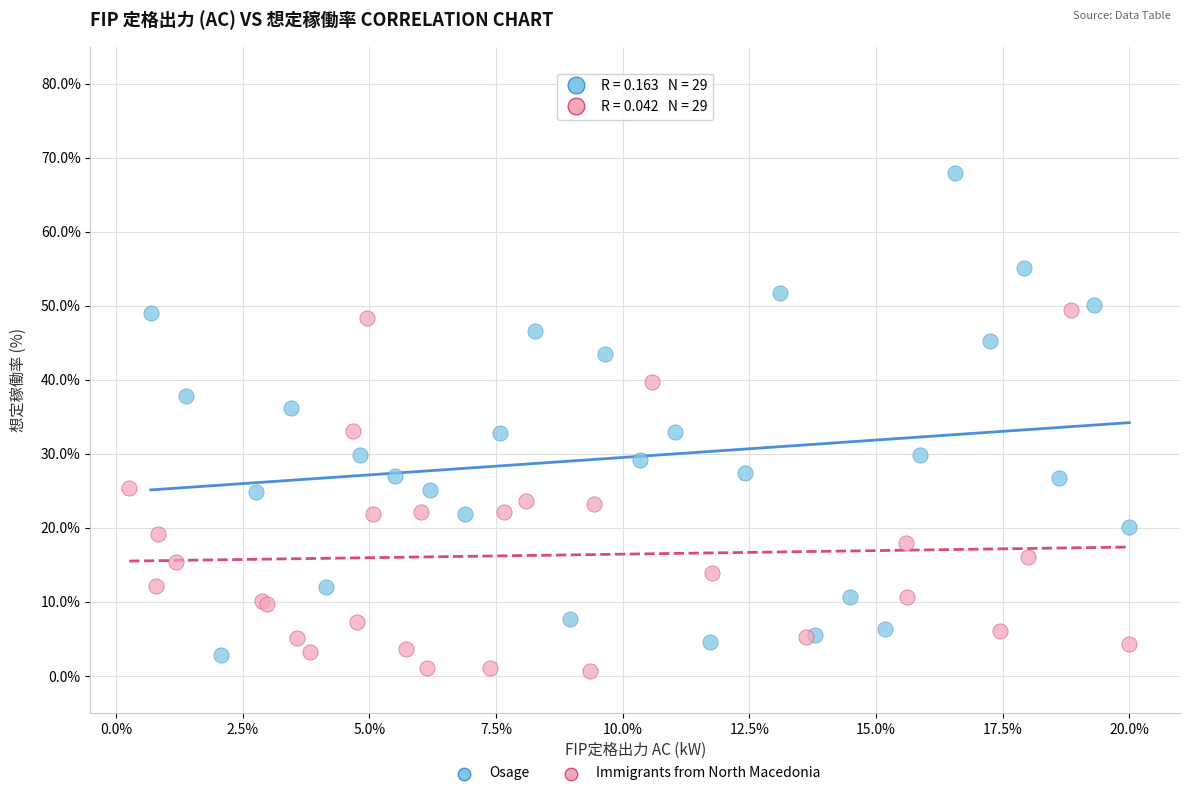

Which series contains the lowest Y value?

Immigrants from North Macedonia